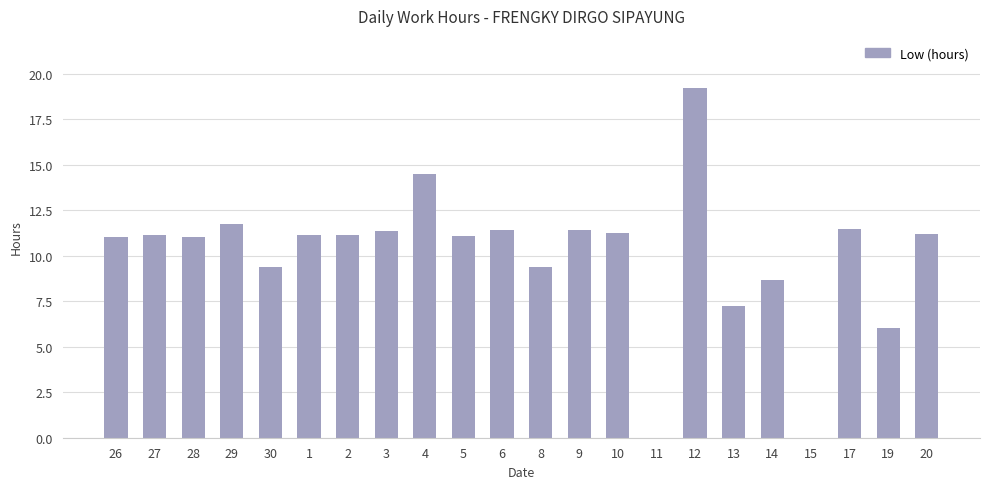

At which category does the chart reach its peak across all series?

12